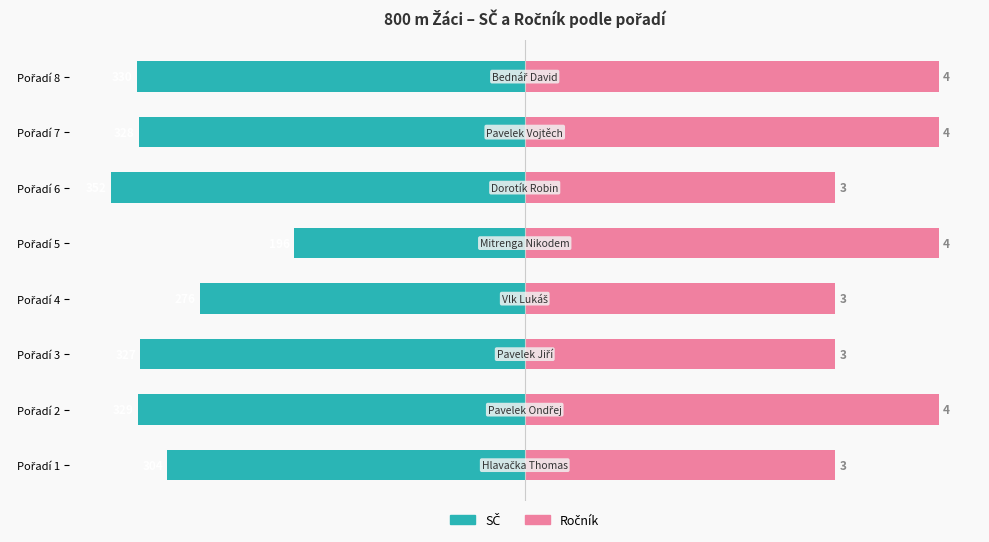

True or false: SČ has a value of -30.3 at Pořadí 2.

False